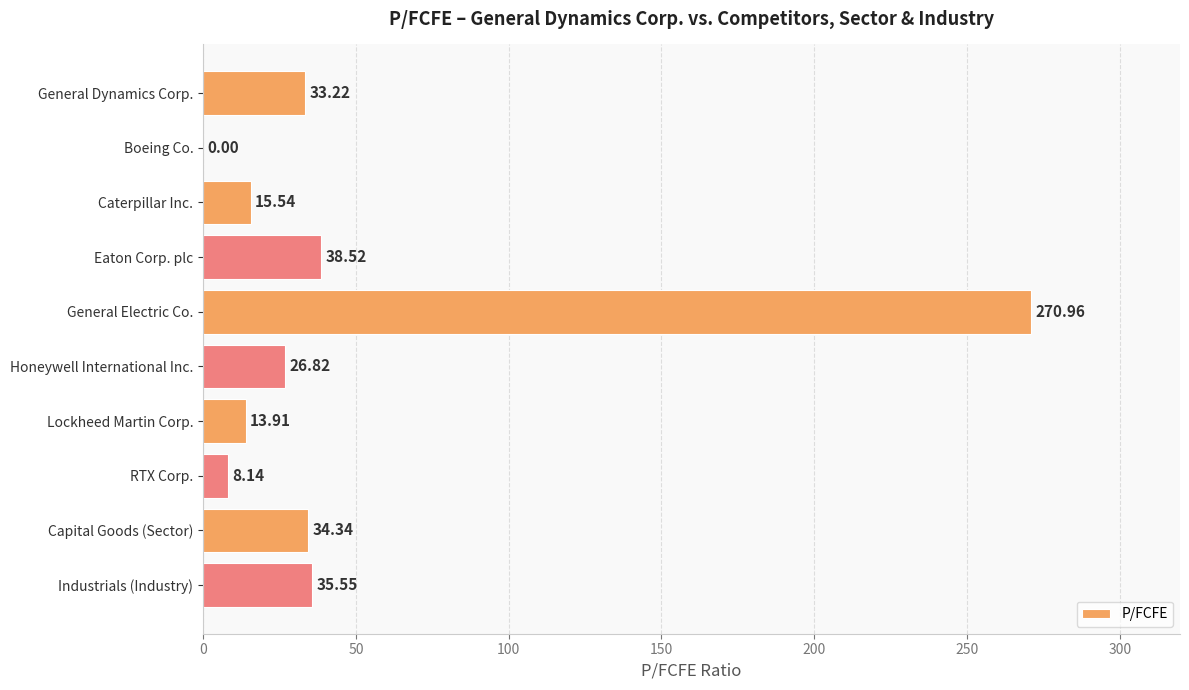

What is the sum of the values at Honeywell International Inc. and Boeing Co.?

26.8